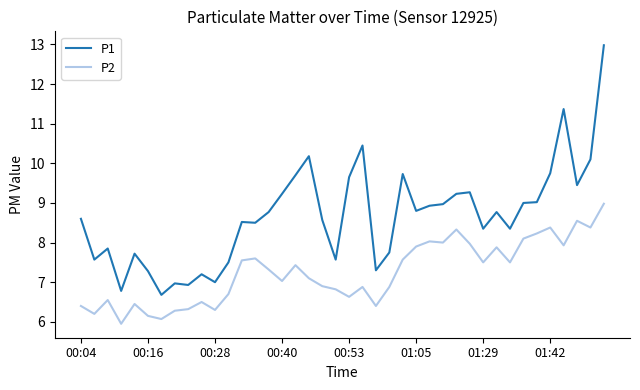

What is the difference between the maximum and minimum values in the P2 series?

3.0